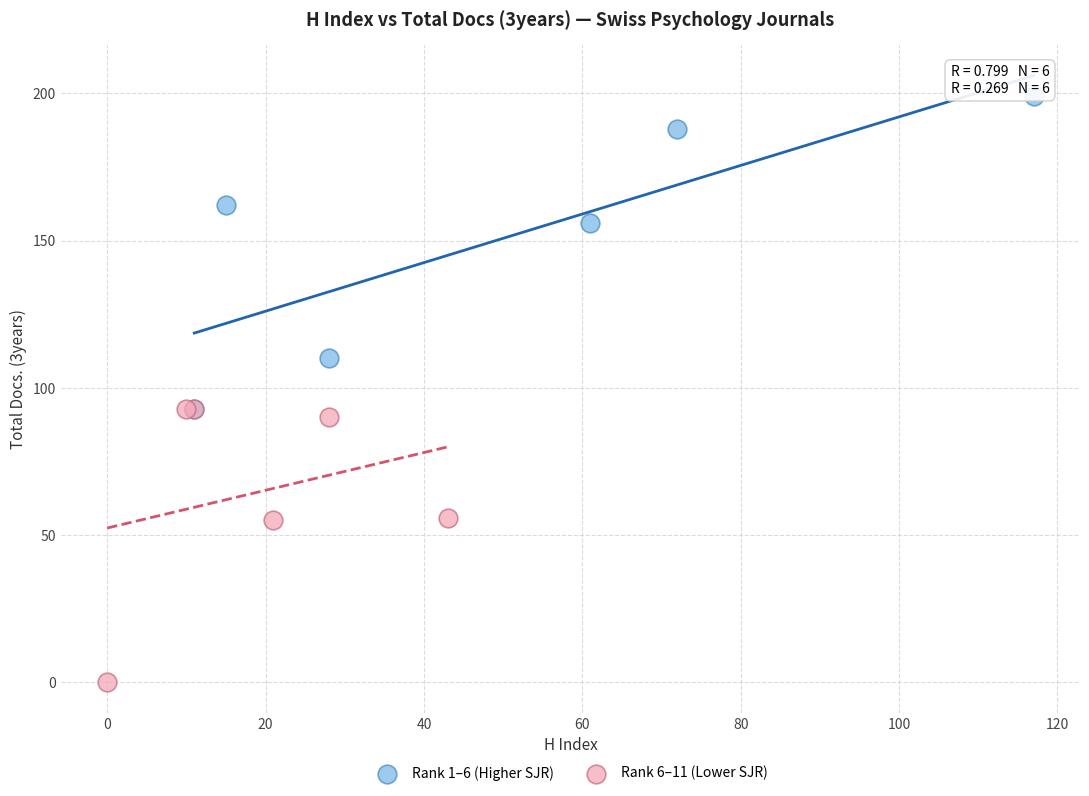

What are all the series names shown in the legend?

Rank 1–6 (Higher SJR), Rank 6–11 (Lower SJR)